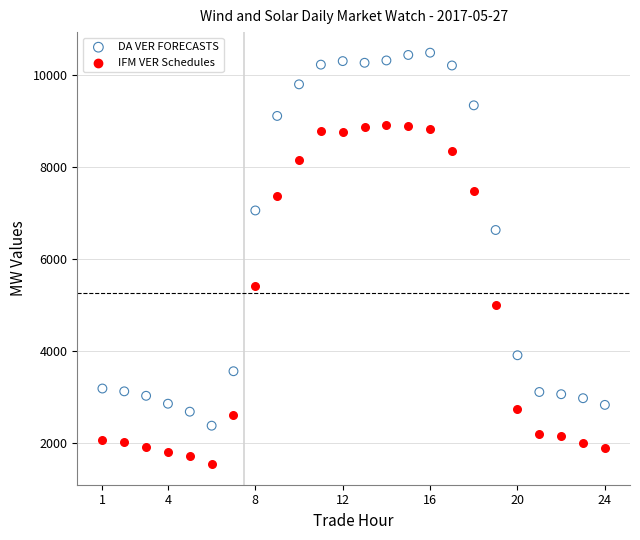

What are all the series names shown in the legend?

DA VER FORECASTS, IFM VER Schedules